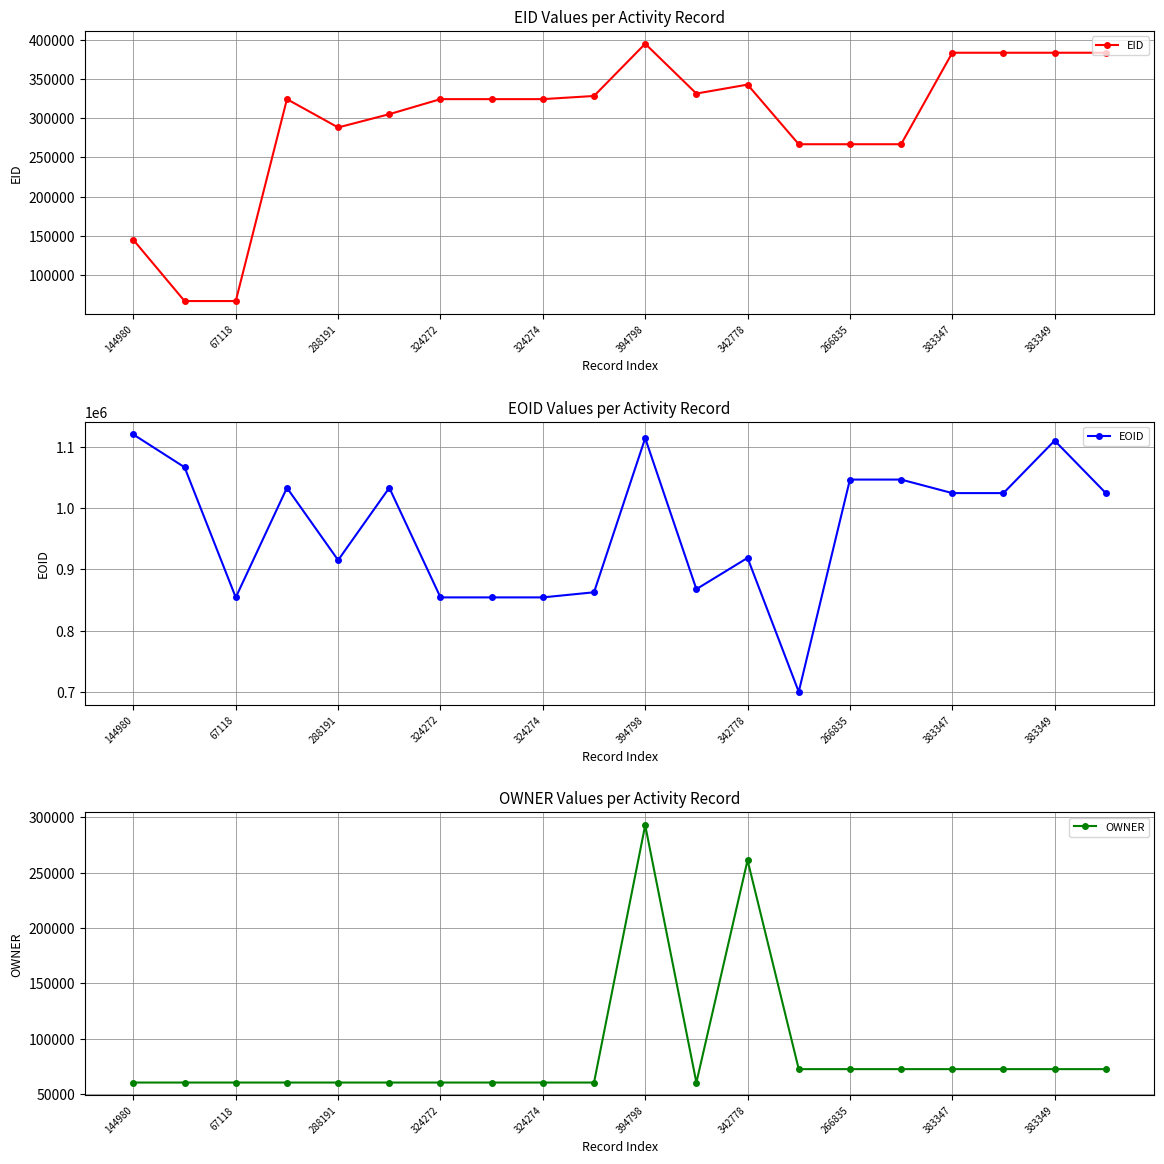

Does the chart have visible grid lines?

Yes